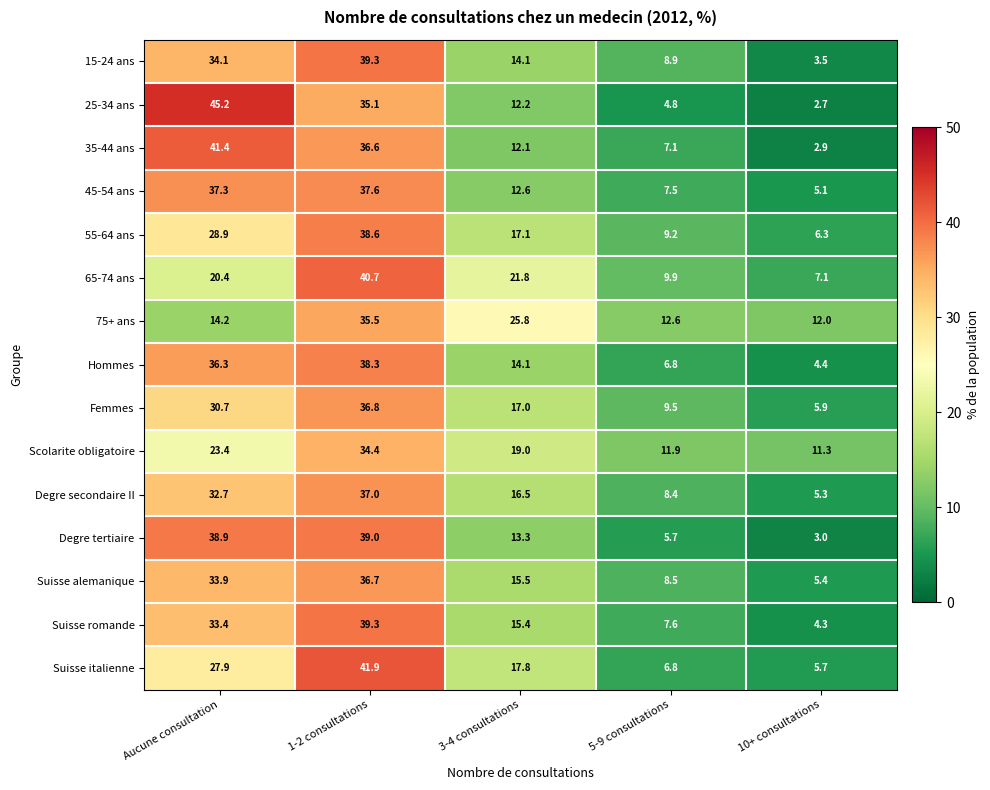

What is the spread (max minus min) of values at 1-2 consultations?

7.5